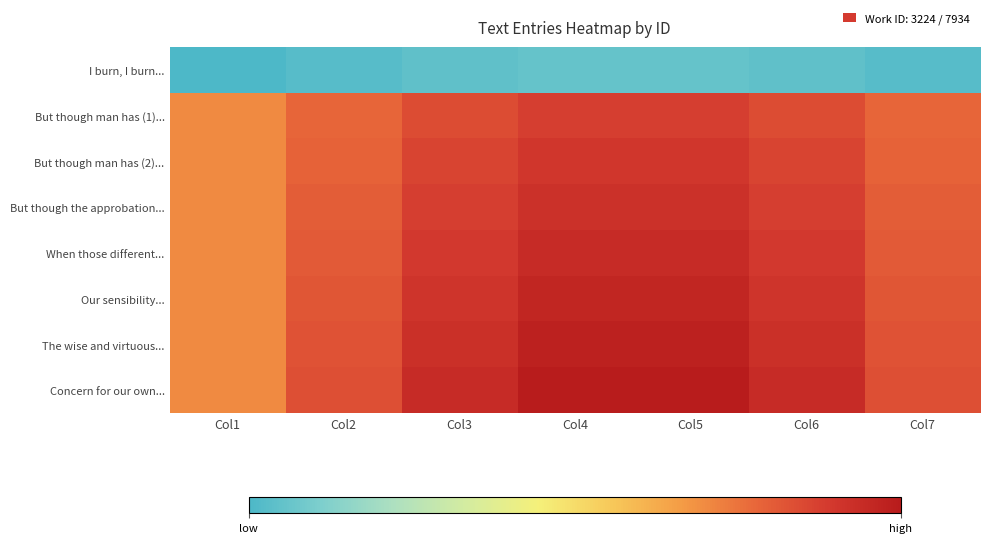

Which series has the largest total across all categories?

Concern for our own...